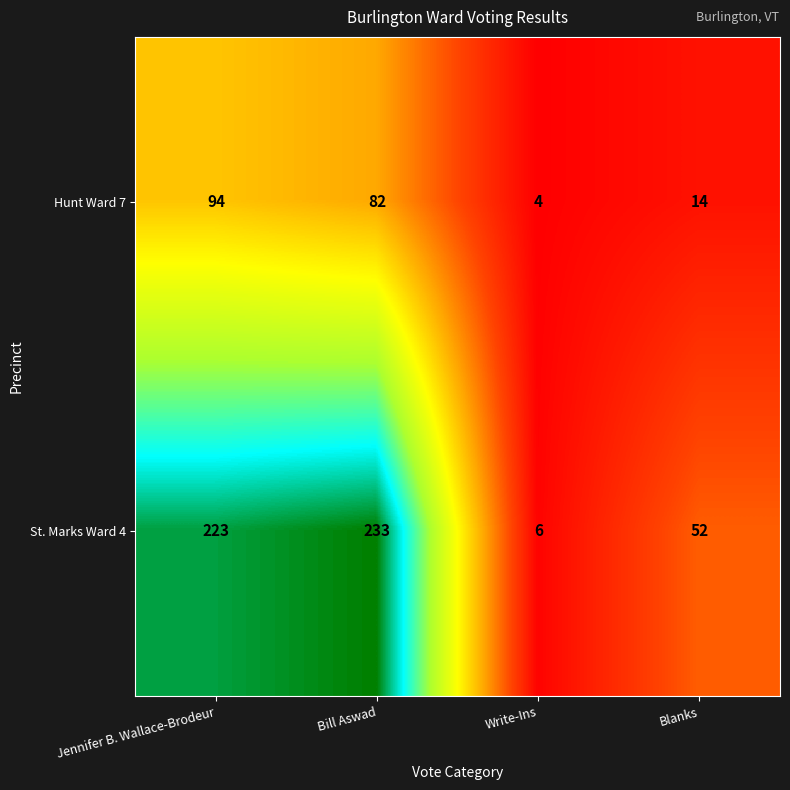

Reading right to left, extract all data points from this chart.

Hunt Ward 7: 14	4	82	94
St. Marks Ward 4: 52	6	233	223